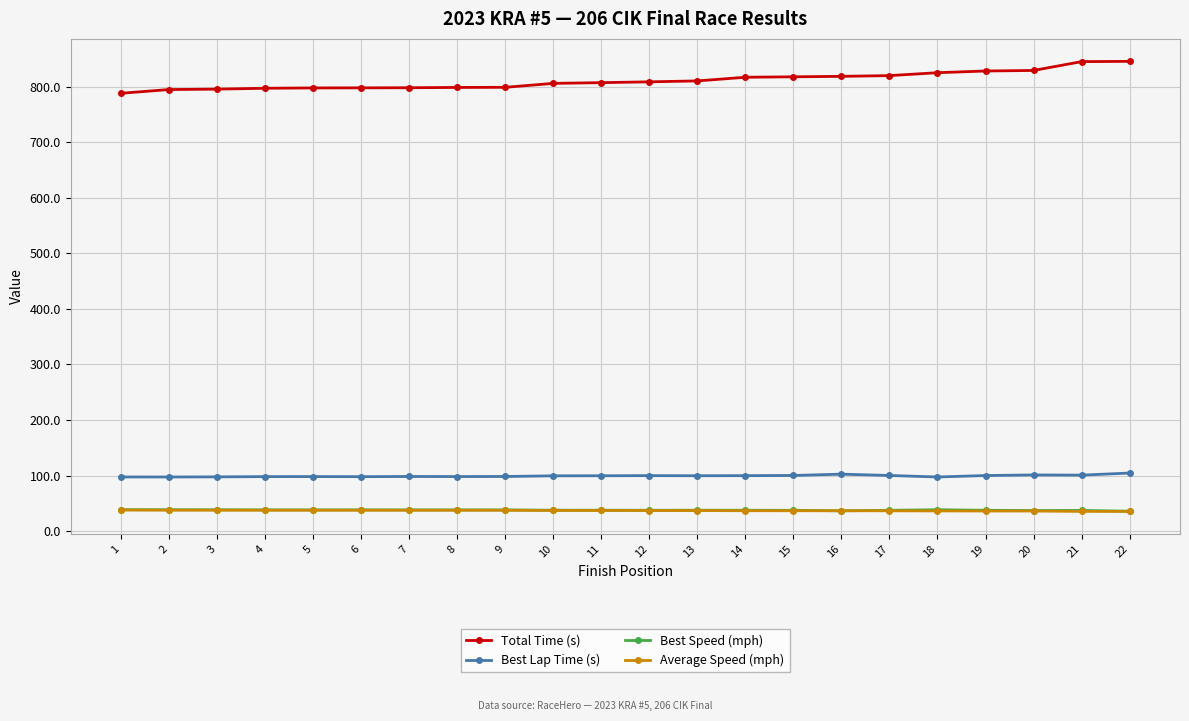

Which series has the largest total across all categories?

Total Time (s)